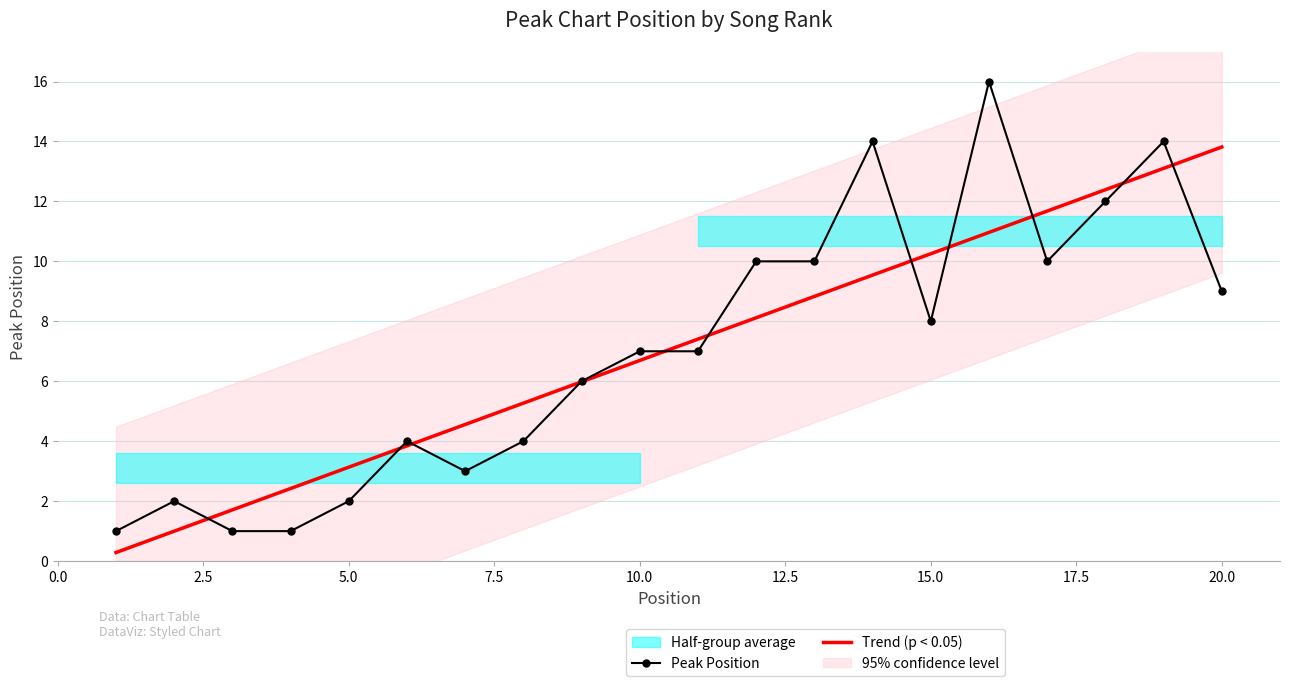

What is the greatest value displayed?

16